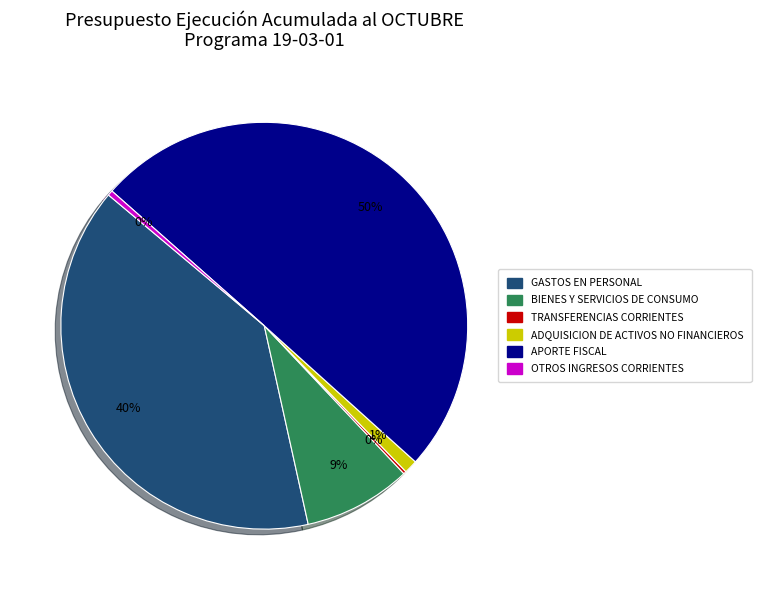

To the nearest percent, what is the difference between the largest and smallest slice percentages?

50%